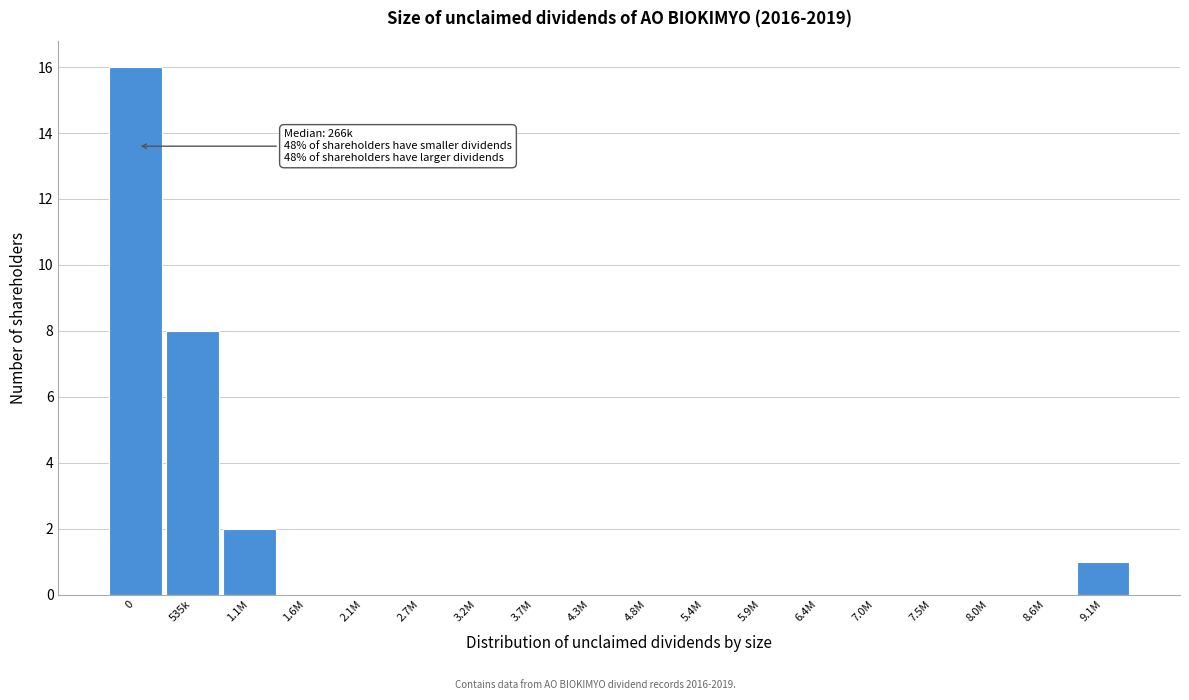

Reading right to left, list all the values displayed in this chart.

9.1M=1	8.6M=0	8.0M=0	7.5M=0	7.0M=0	6.4M=0	5.9M=0	5.4M=0	4.8M=0	4.3M=0	3.7M=0	3.2M=0	2.7M=0	2.1M=0	1.6M=0	1.1M=2	535k=8	0=16